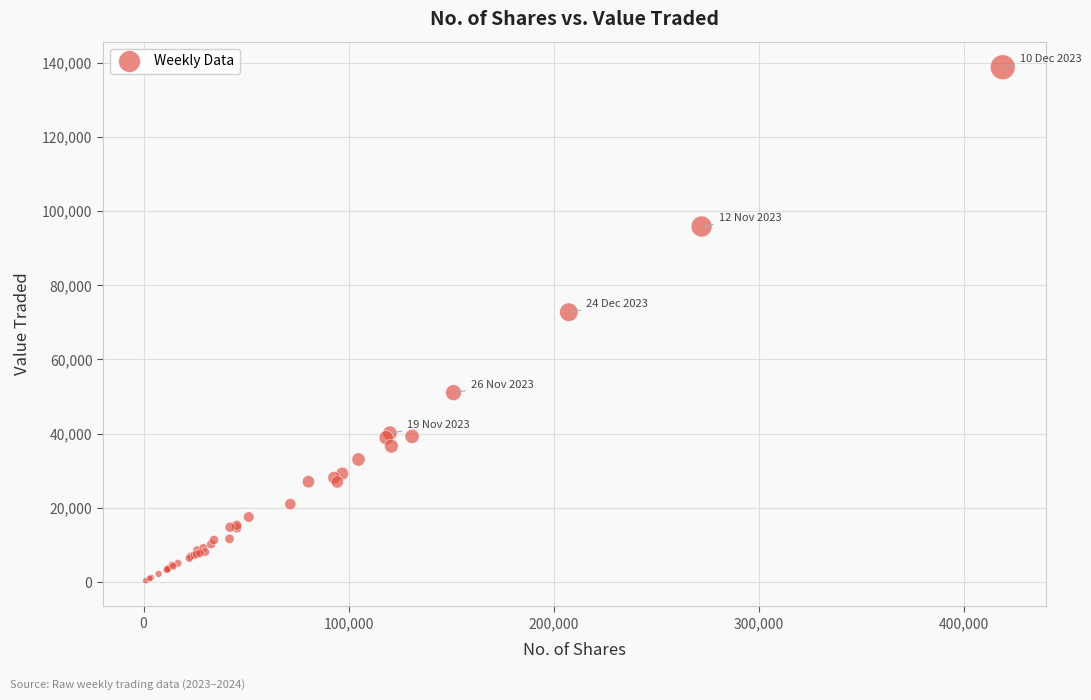

What Y value in the scatter plot is closest to 69574?

72750